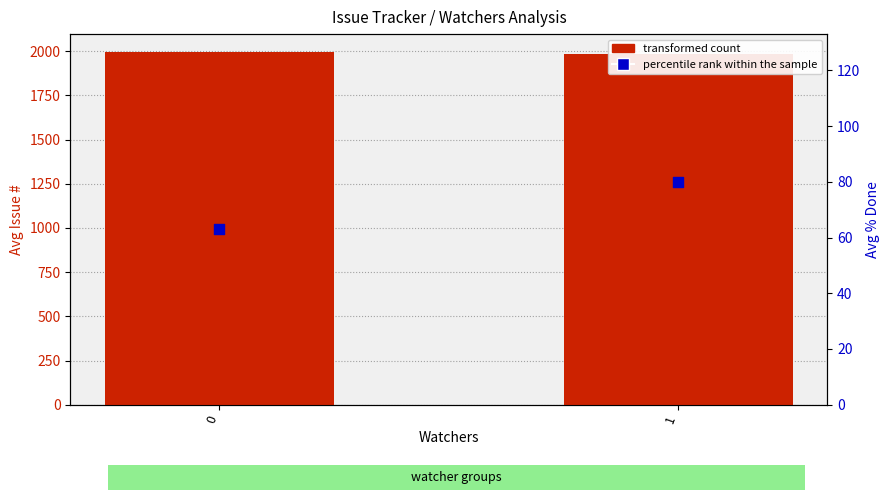

What is the total value across all series at 1?

2066.0